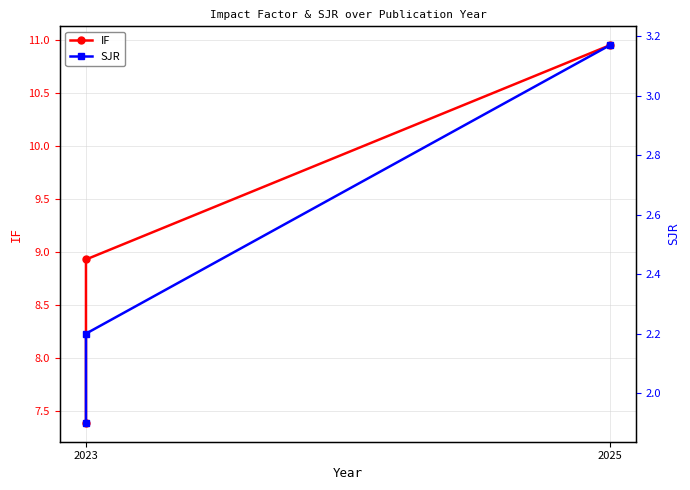

Is the value of SJR at 2023 greater than the value of IF at 2023?

No